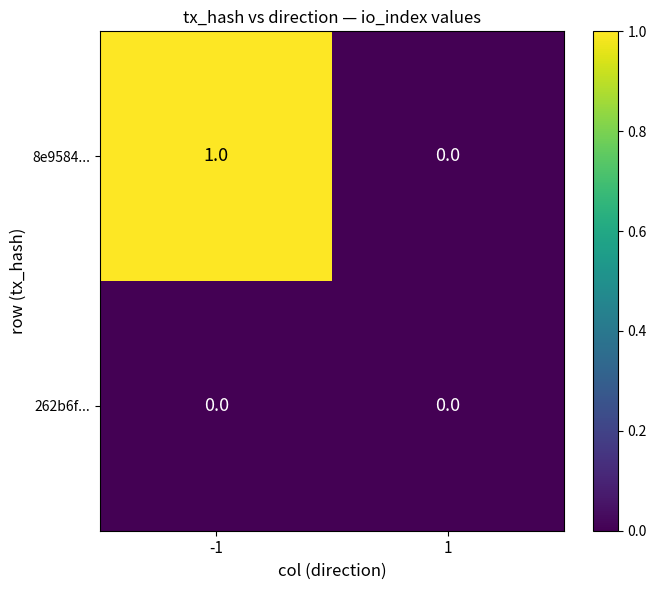

List the series in order of their overall mean, highest first.

8e9584..., 262b6f...